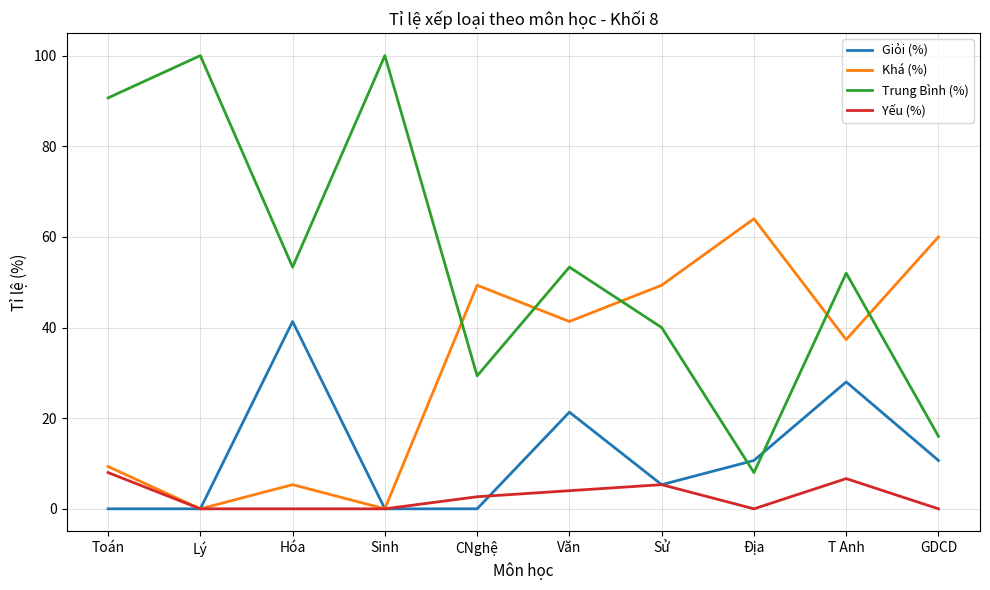

Rank the series by their maximum value, from lowest to highest.

Yếu (%), Giỏi (%), Khá (%), Trung Bình (%)